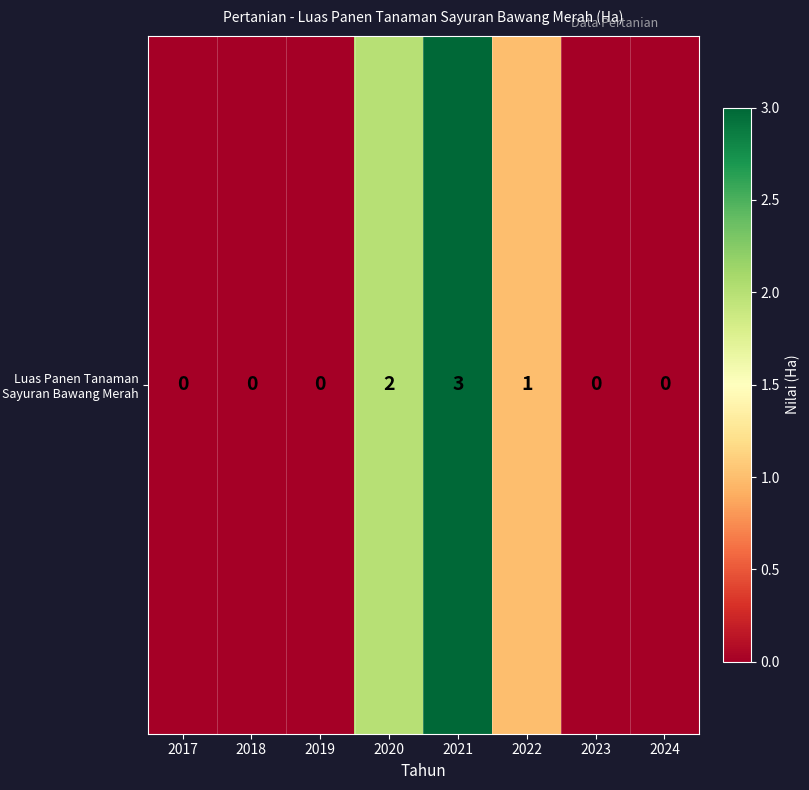

Which category has the highest value across all series?

2021